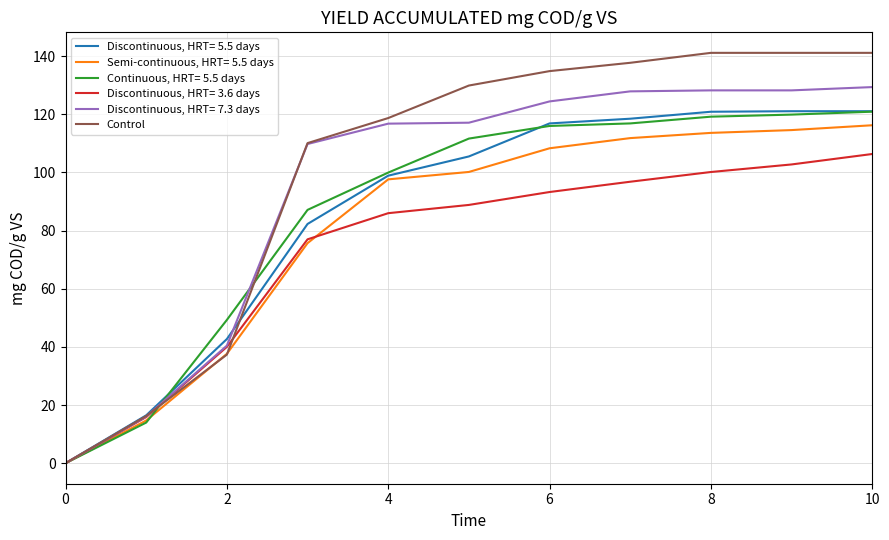

Rank the series by their maximum value, from highest to lowest.

Control, Discontinuous, HRT= 7.3 days, Discontinuous, HRT= 5.5 days, Continuous, HRT= 5.5 days, Semi-continuous, HRT= 5.5 days, Discontinuous, HRT= 3.6 days